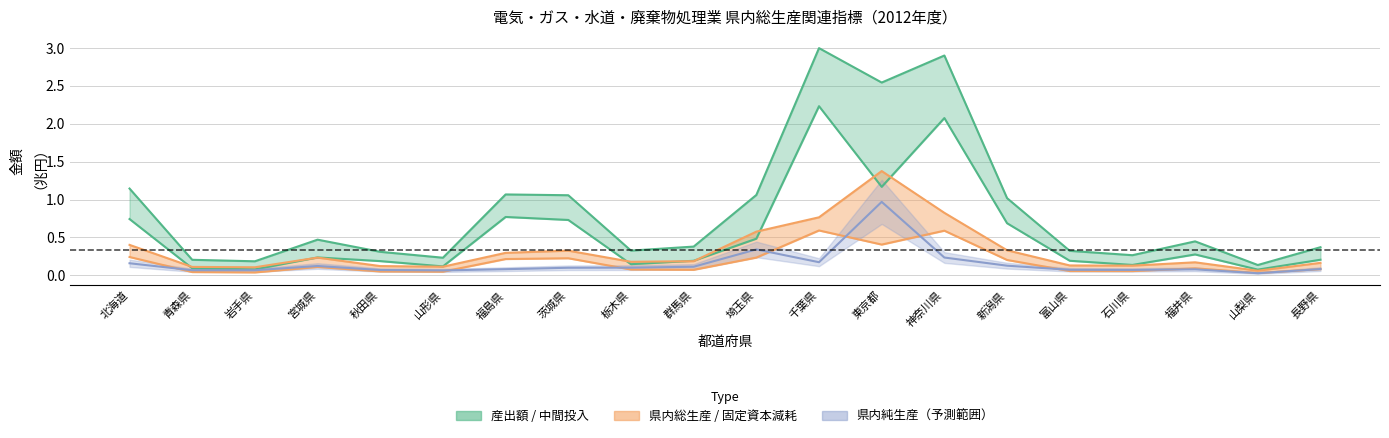

What is the difference between the highest and lowest values at 福島県?

1.0